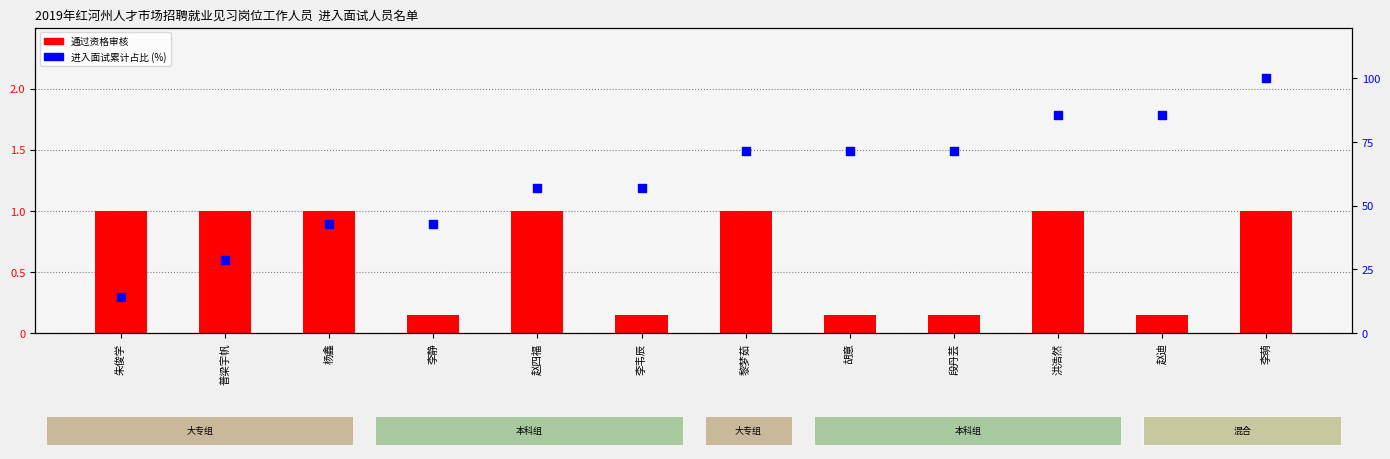

Which series reaches the maximum Y coordinate?

进入面试累计占比 (%)